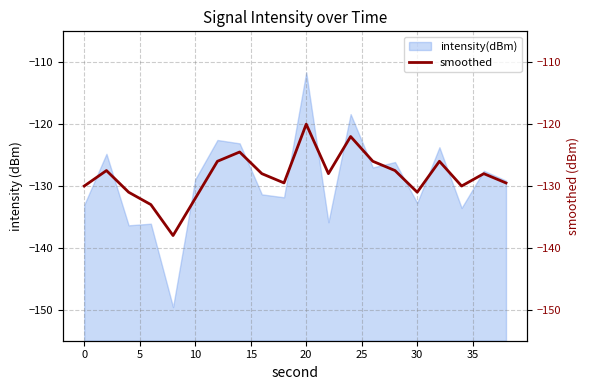

What is the minimum value for intensity(dBm)?

-149.6